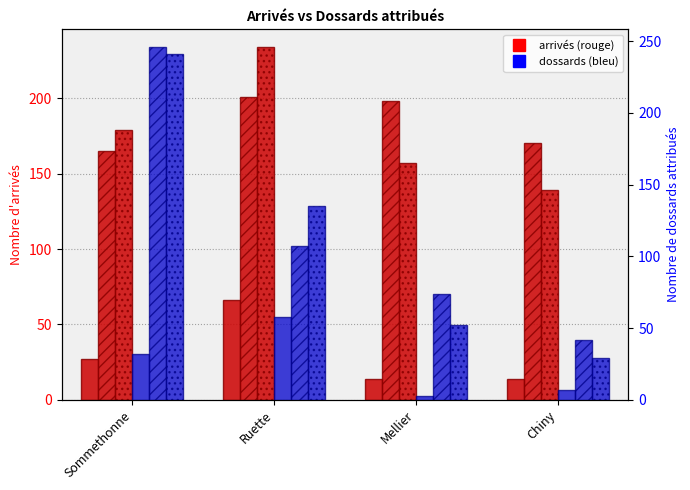

How many groups of bars are there?

4